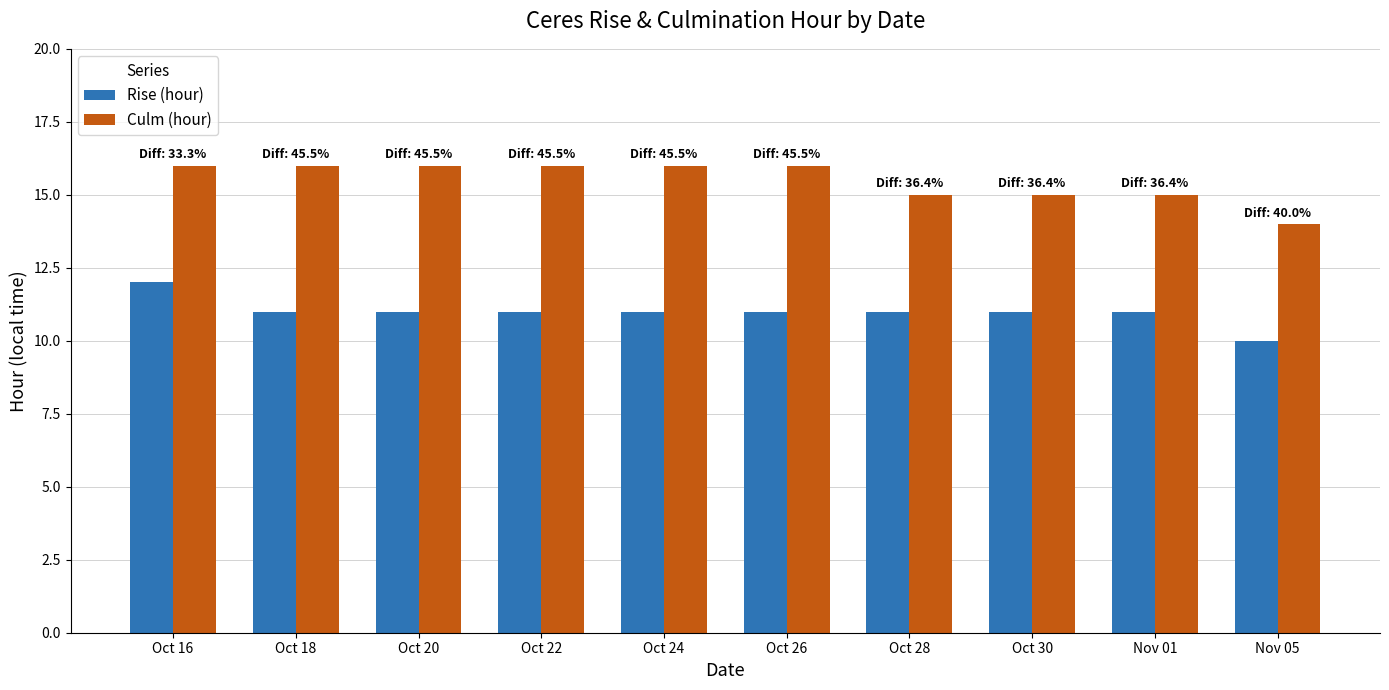

Reading right to left, transcribe all the data shown in this chart.

Rise (hour): 10	11	11	11	11	11	11	11	11	12
Culm (hour): 14	15	15	15	16	16	16	16	16	16